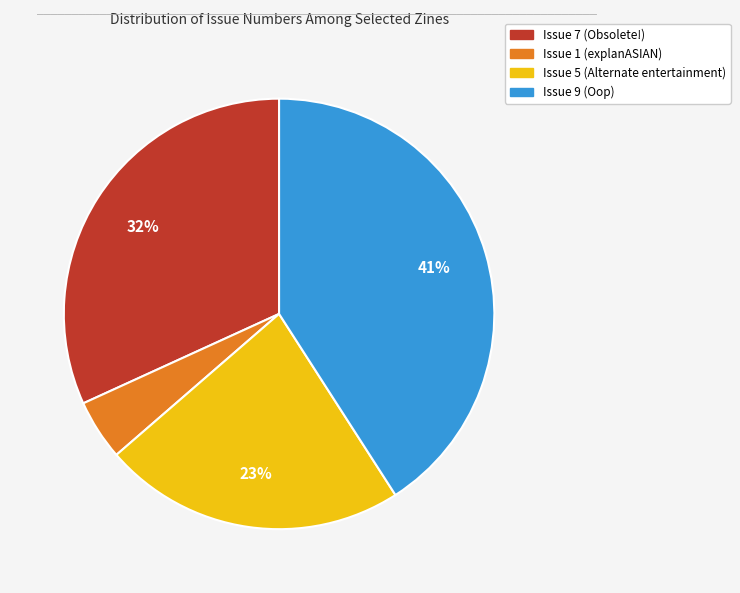

To the nearest percent, what percentage of the pie is Issue 9 (Oop)?

41%